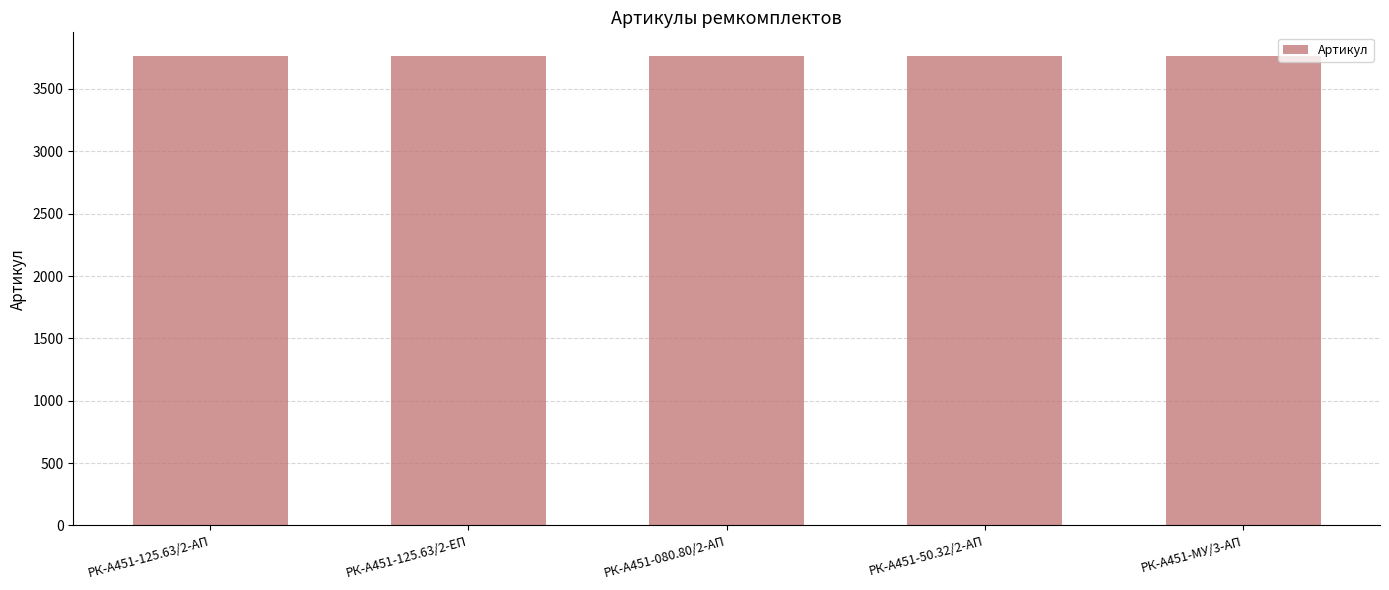

What is the ratio of the value at РК-А451-125.63/2-ЕП to the value at РК-А451-080.80/2-АП?

1.0